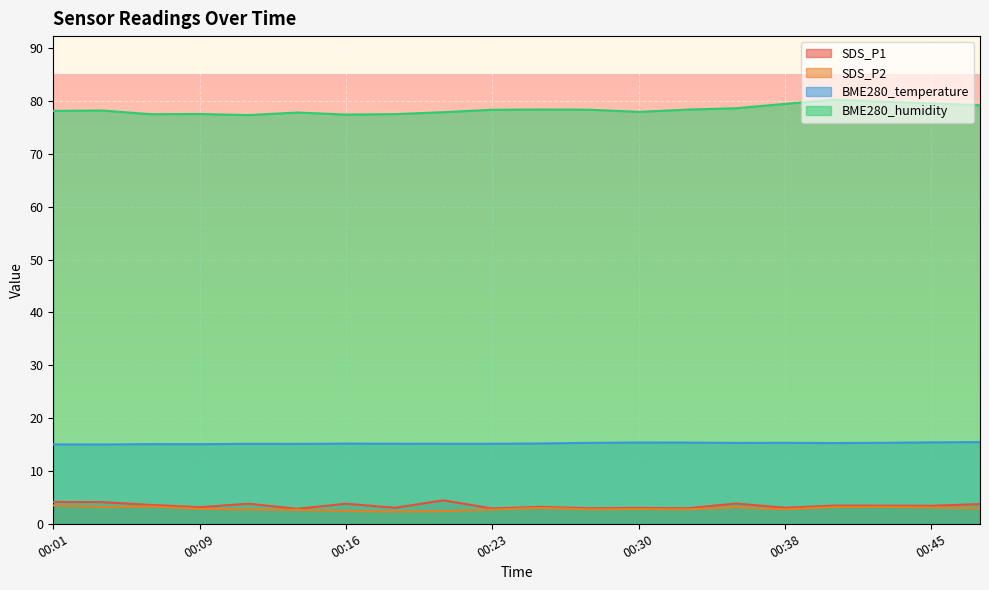

What is the sum of all SDS_P2 values?

57.5